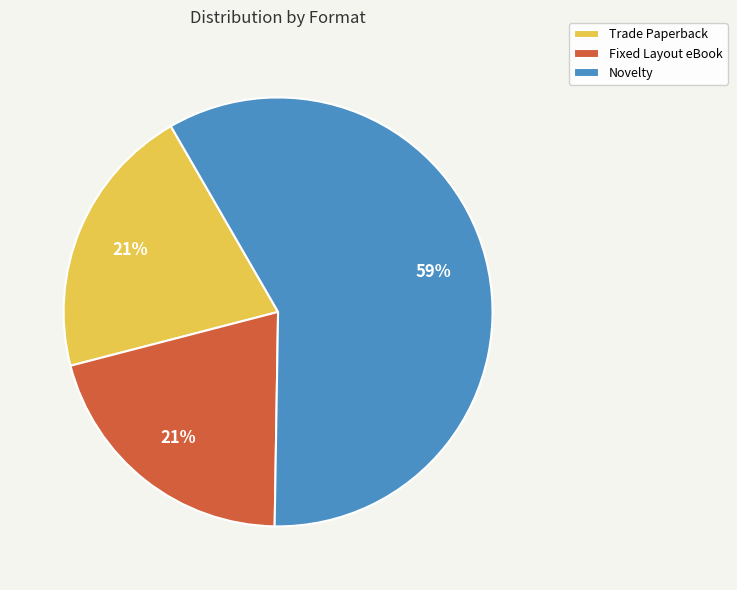

Which slice is the largest?

Novelty